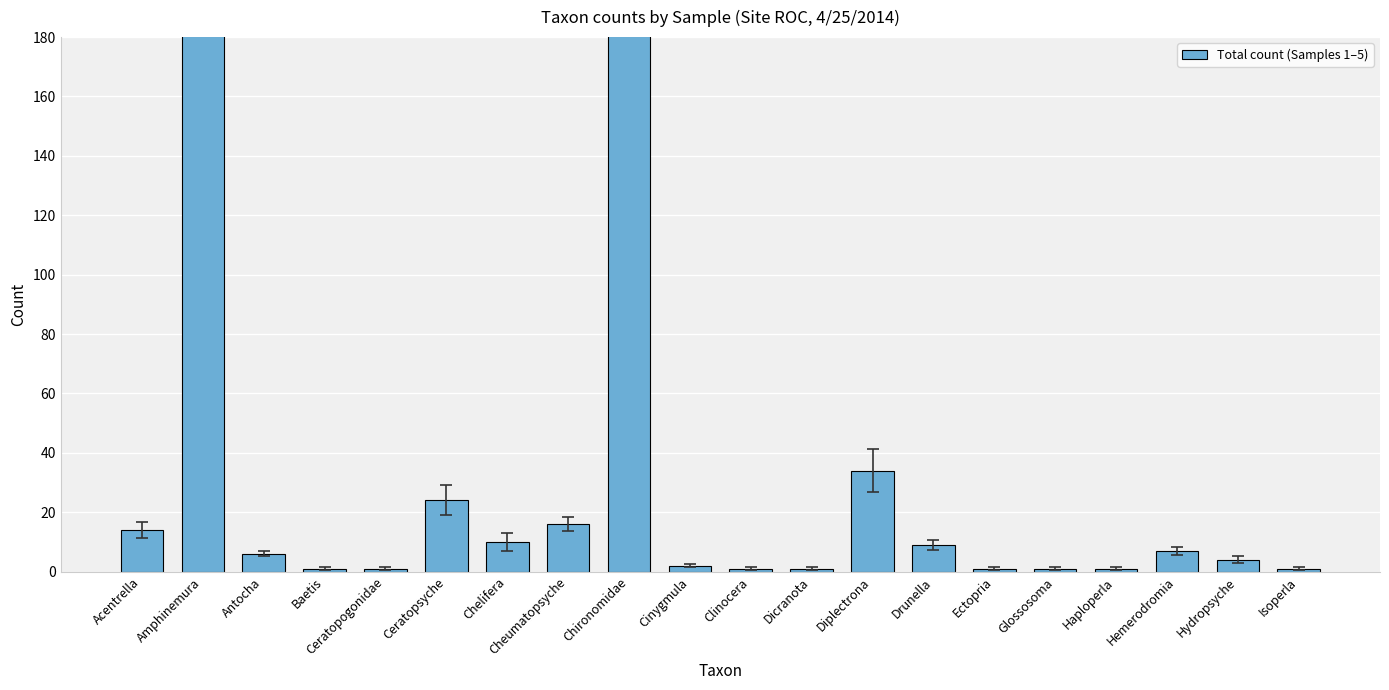

Does the chart contain stacked bars?

No